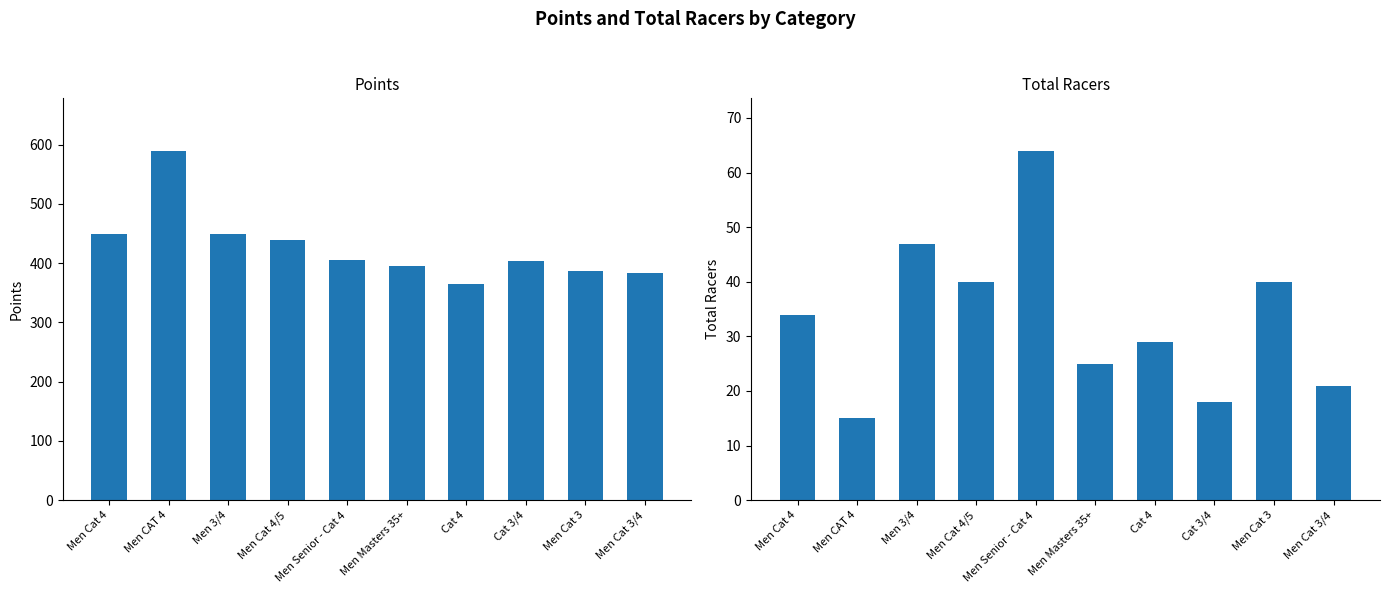

What are all the series names shown in the legend?

Points, Total Racers